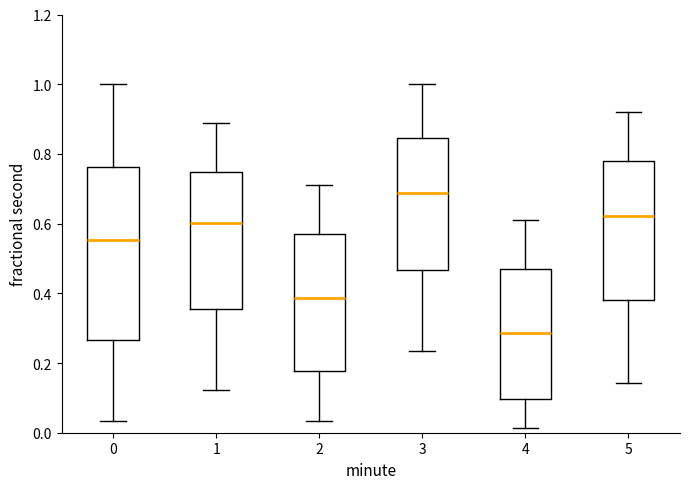

Comparing the boxes themselves (not the whiskers), which one is the tallest?

0